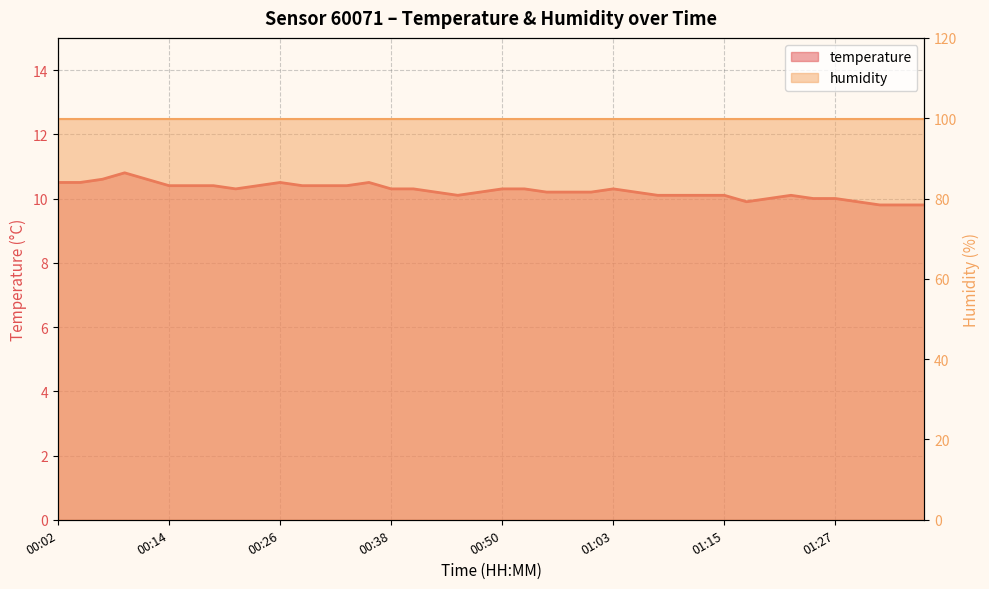

Rank the categories by value from lowest to highest.

01:32, 01:34, 01:37, 01:17, 01:29, 01:20, 01:25, 01:27, 00:45, 01:07, 01:10, 01:12, 01:15, 01:22, 00:43, 00:48, 00:55, 00:58, 01:00, 01:05, 00:21, 00:38, 00:41, 00:50, 00:53, 01:03, 00:14, 00:16, 00:19, 00:24, 00:28, 00:31, 00:33, 00:02, 00:04, 00:26, 00:36, 00:06, 00:11, 00:09